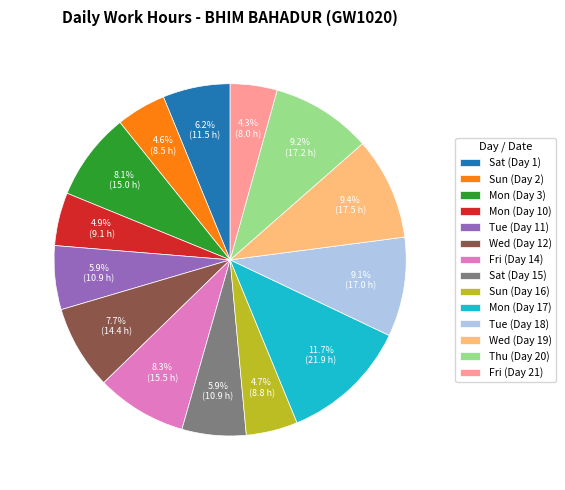

True or false: Mon (Day 3) accounts for 8% of the total.

True